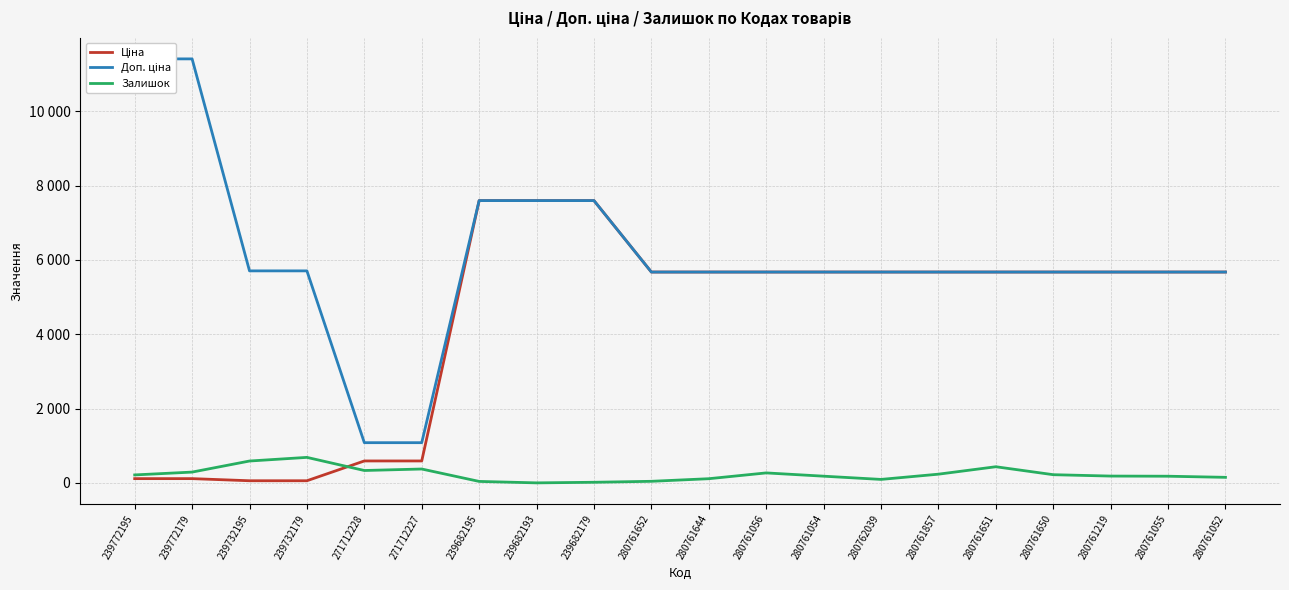

What position from the left is 280761644?

11